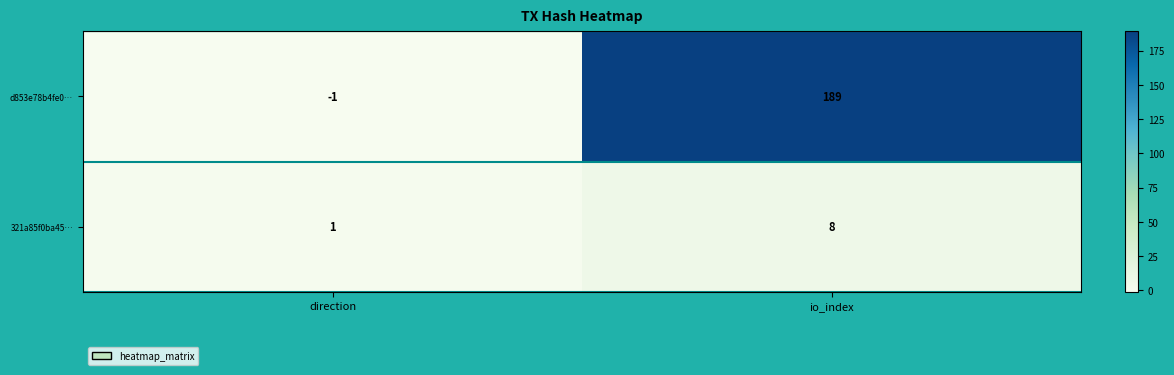

What is the sum of all d853e78b4fe0… values?

188